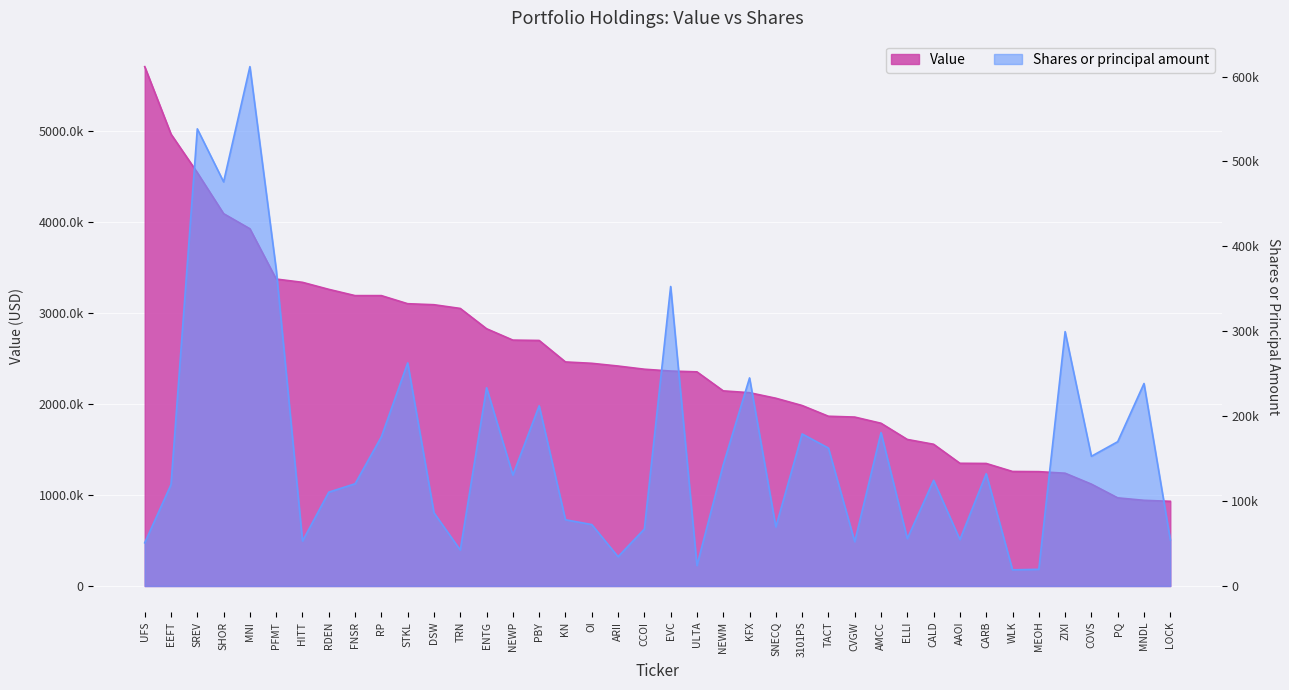

What is the label of the 20th point from the right?

EVC